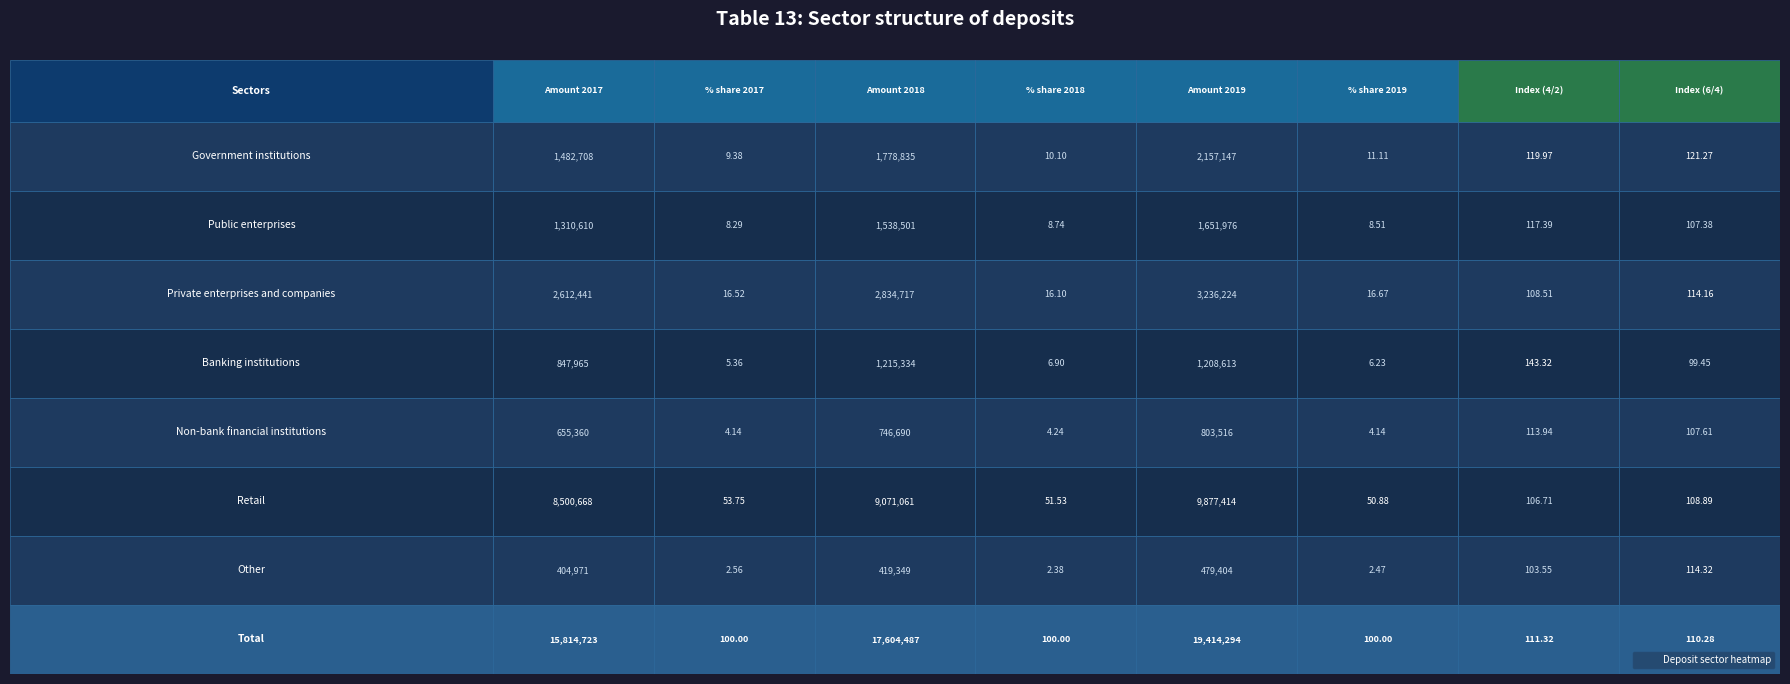

How many data points in Retail are less than 108?

4